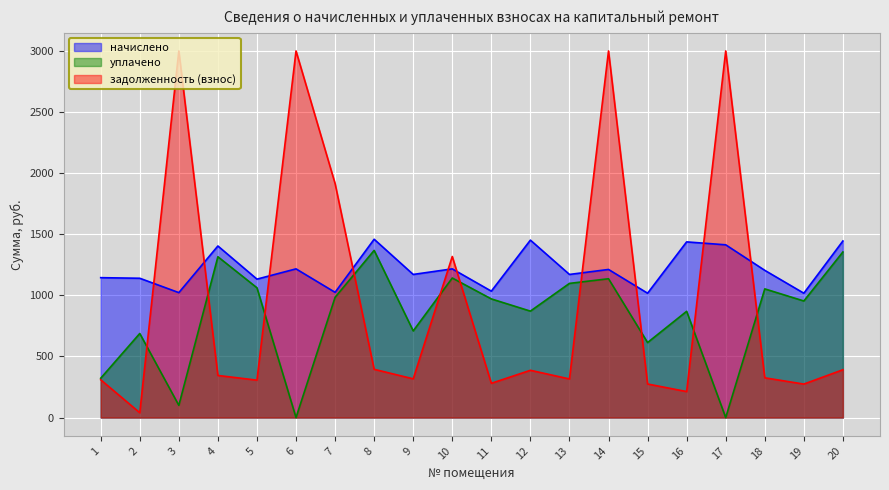

True or false: уплачено and начислено intersect in this chart.

False